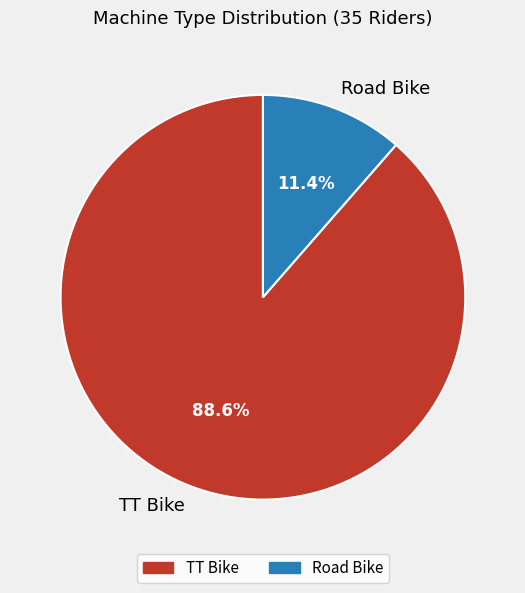

How many segments does this pie chart have?

2